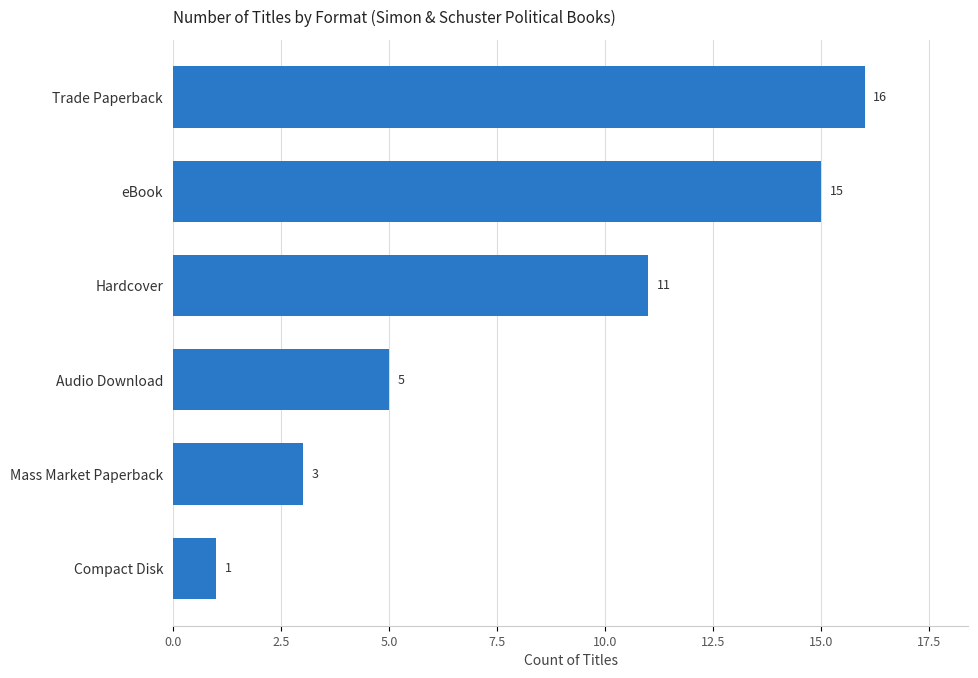

Reading bottom to top, extract all data points from this chart.

Compact Disk=1	Mass Market Paperback=3	Audio Download=5	Hardcover=11	eBook=15	Trade Paperback=16